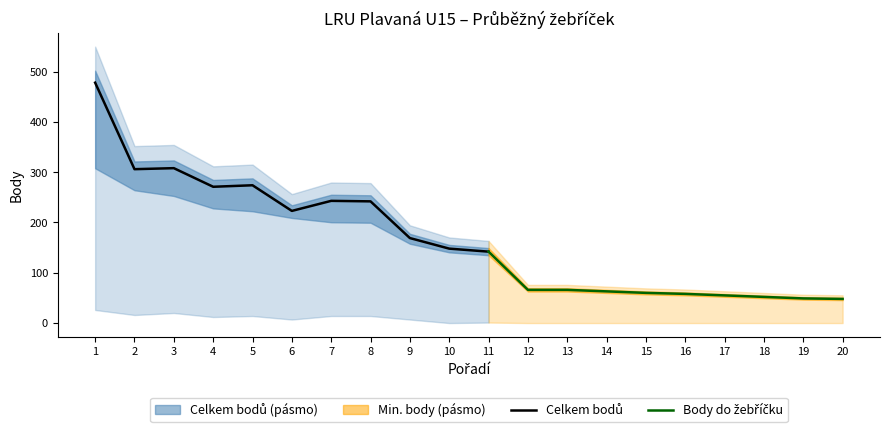

What is the average value of the Celkem bodů do žebříčku series?

148